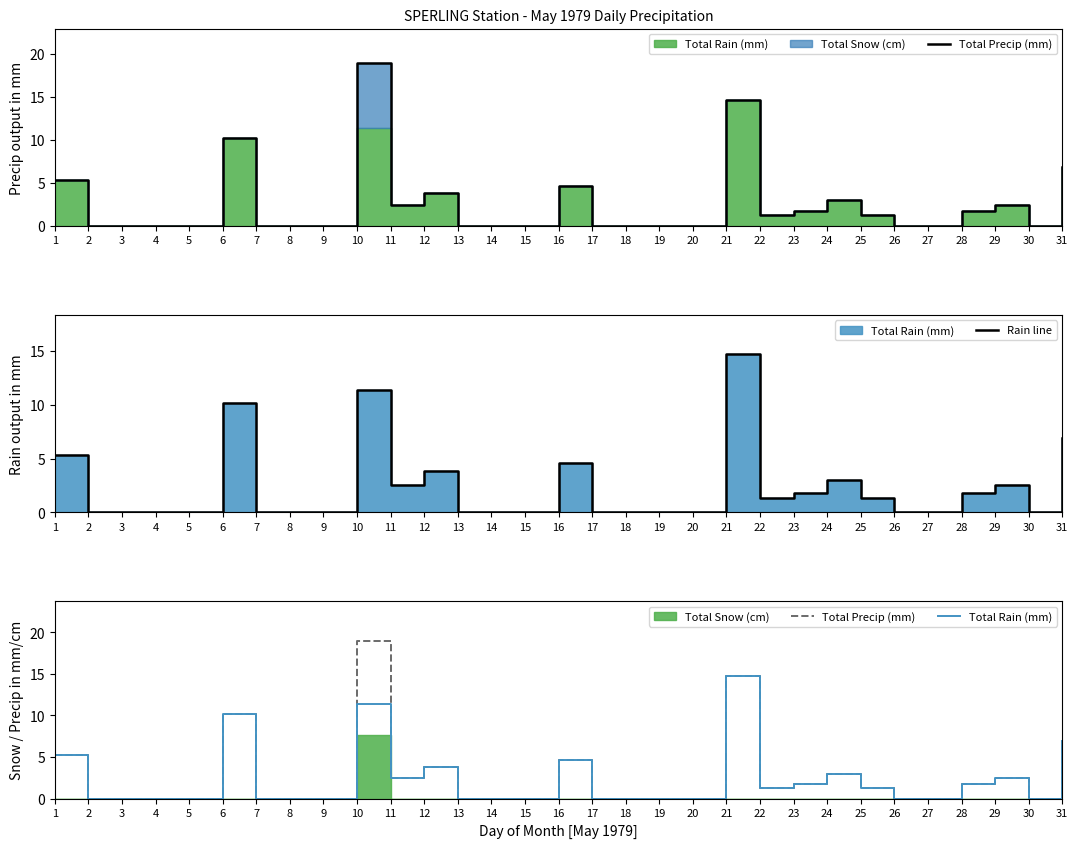

What is the average value of the Total Precip (mm) series?

2.5